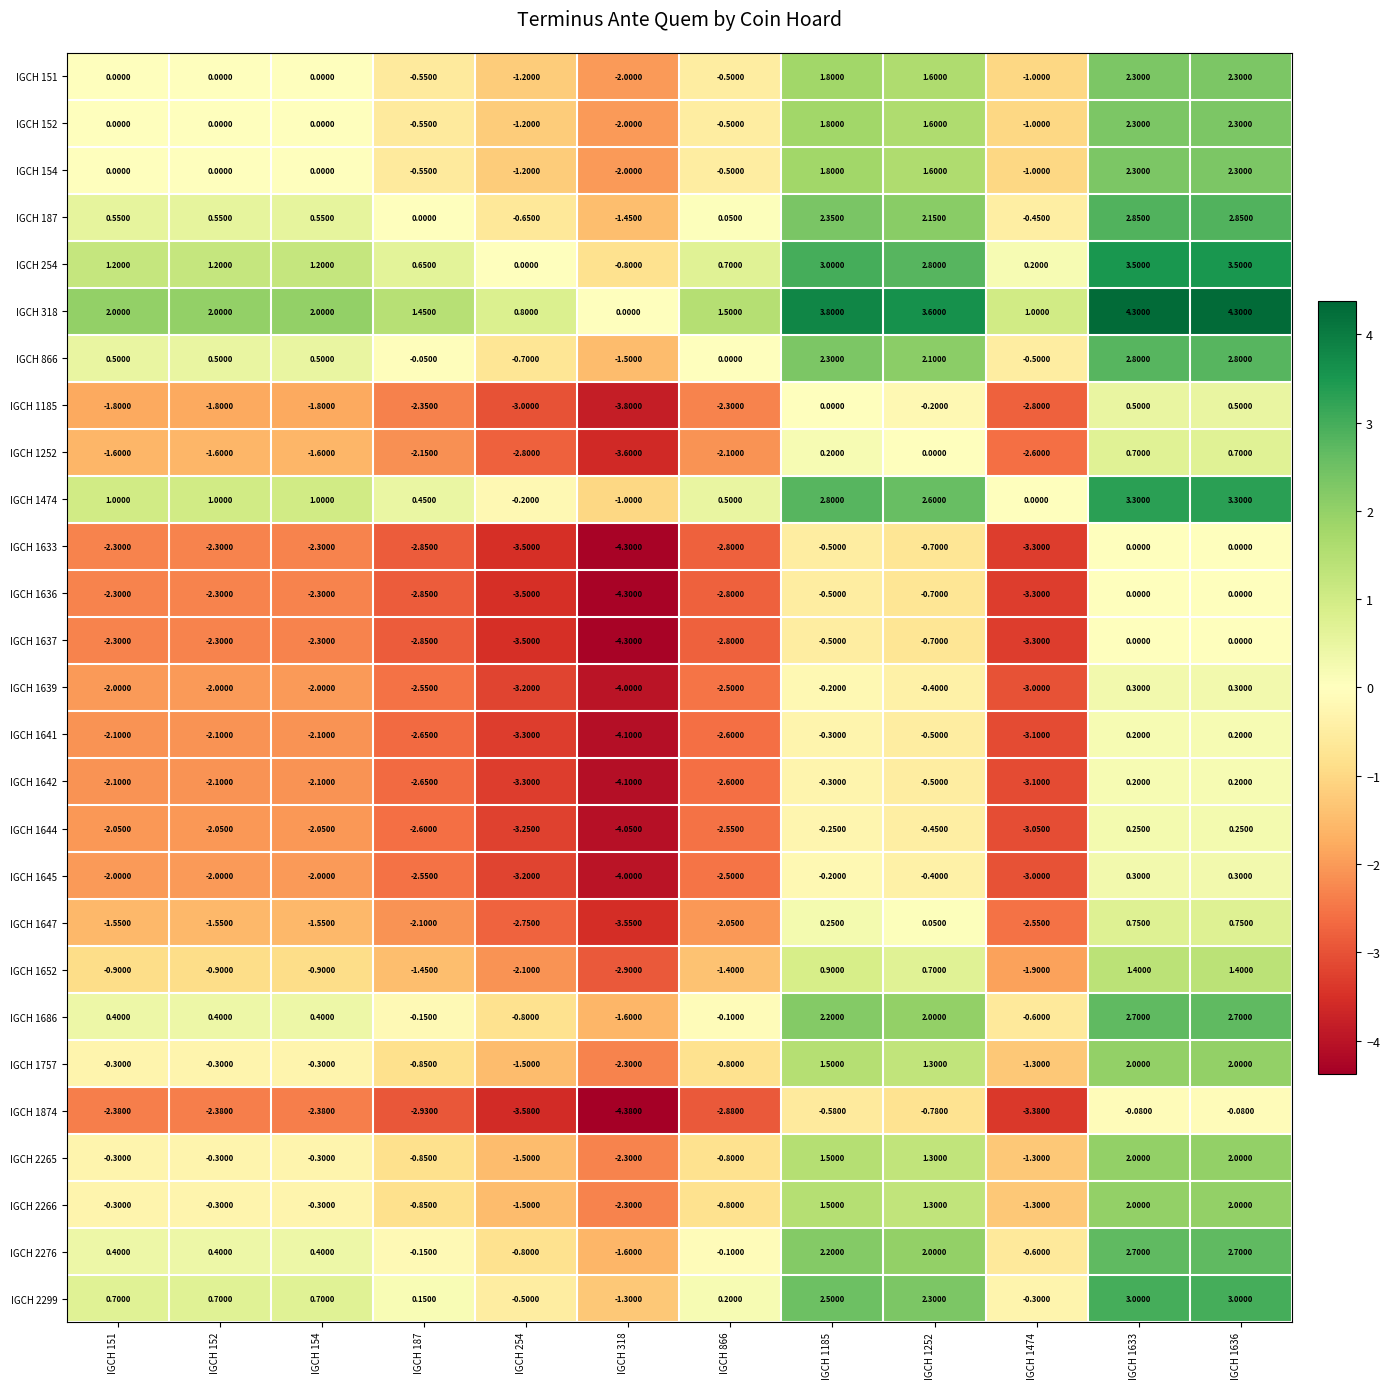

Is the value of IGCH 254 at IGCH 1636 greater than the value of IGCH 1757 at IGCH 1252?

Yes